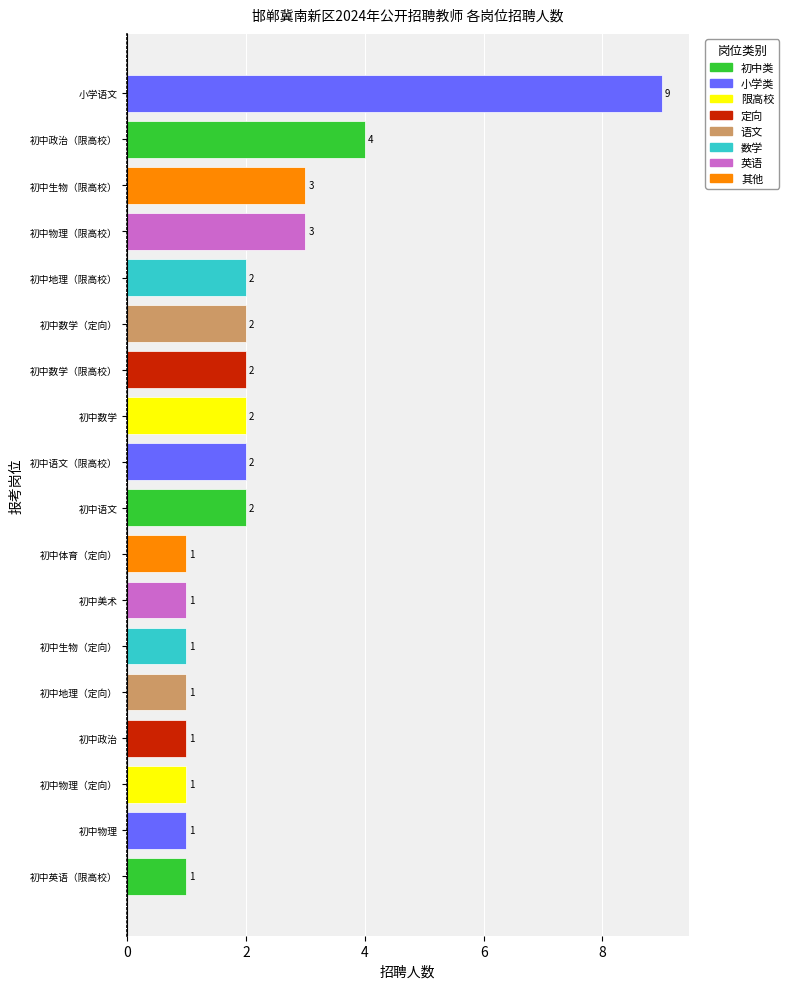

Is it true that the value at 初中语文 is 1?

False